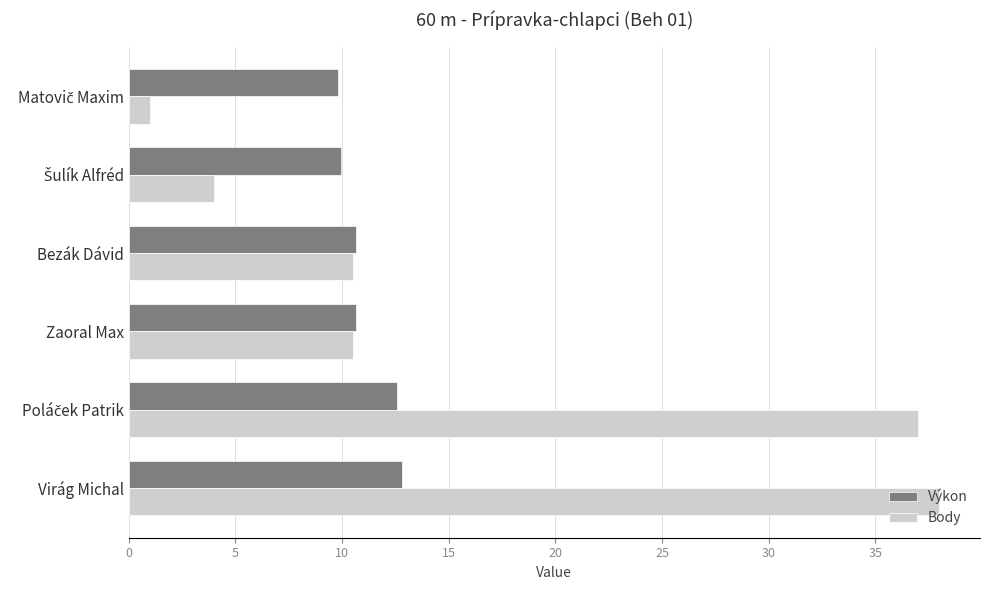

What is the highest value of the Body series?

38.0